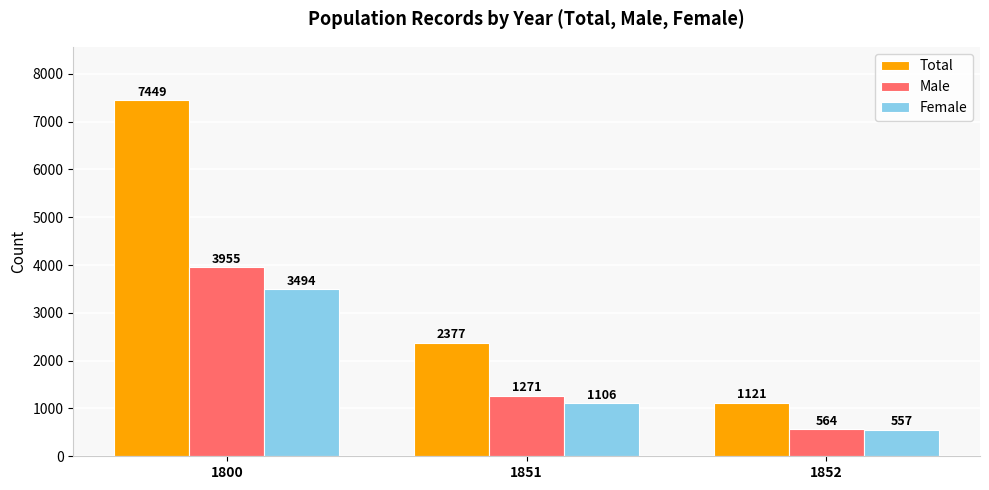

The value of Total at 1852 is 1542. True or false?

False